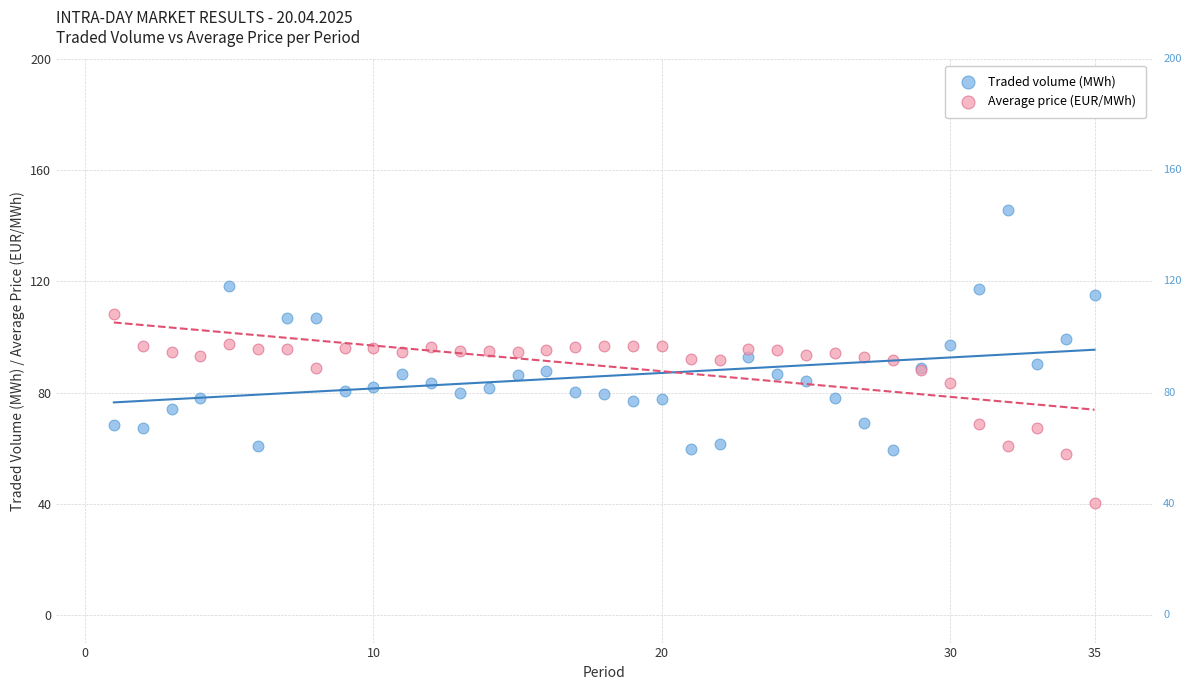

What are all the series names shown in the legend?

Traded volume (MWh), Average price (EUR/MWh)